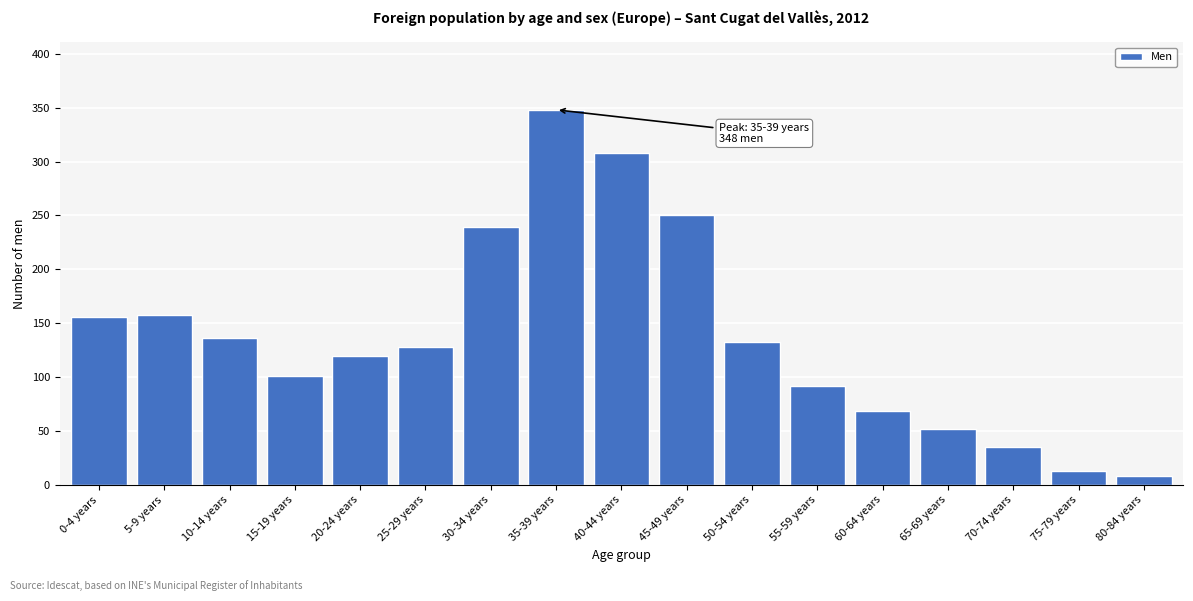

Reading left to right, list all the values displayed in this chart.

156	158	136	101	120	128	239	348	308	250	133	92	69	52	35	13	8